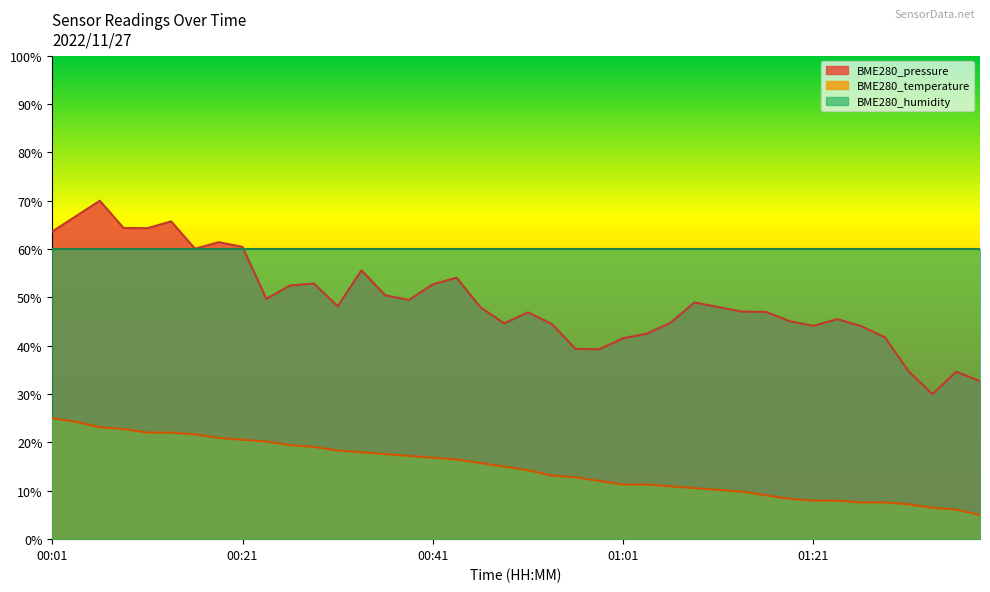

Reading left to right, transcribe all the data shown in this chart.

BME280_pressure: 63.6	66.8	70.0	64.4	64.3	65.7	60.1	61.4	60.5	49.7	52.5	52.9	48.2	55.6	50.4	49.5	52.7	54.1	48.0	44.6	46.9	44.5	39.3	39.3	41.6	42.5	44.8	49.0	48.0	47.1	47.0	45.1	44.1	45.5	44.1	41.8	34.7	30.0	34.6	32.7
BME280_temperature: 25.0	24.3	23.1	22.8	22.0	22.0	21.7	20.9	20.6	20.2	19.4	19.1	18.3	18.0	17.6	17.2	16.9	16.5	15.7	15.0	14.3	13.1	12.8	12.0	11.3	11.3	10.9	10.6	10.2	9.8	9.1	8.3	8.0	8.0	7.6	7.6	7.2	6.5	6.1	5.0